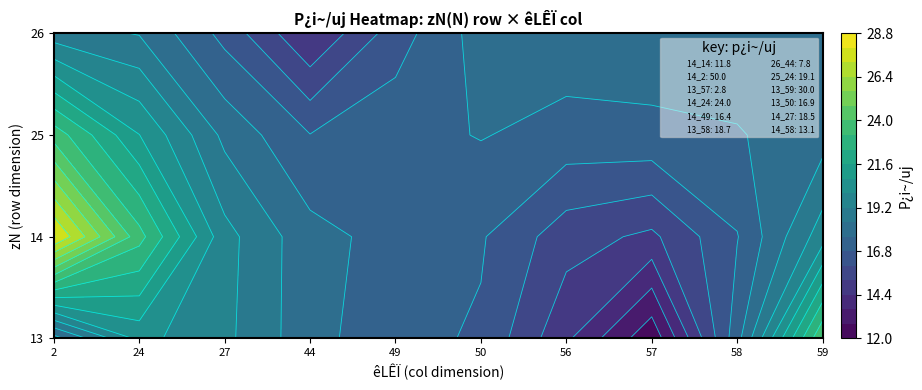

What is the greatest value displayed?

50.0